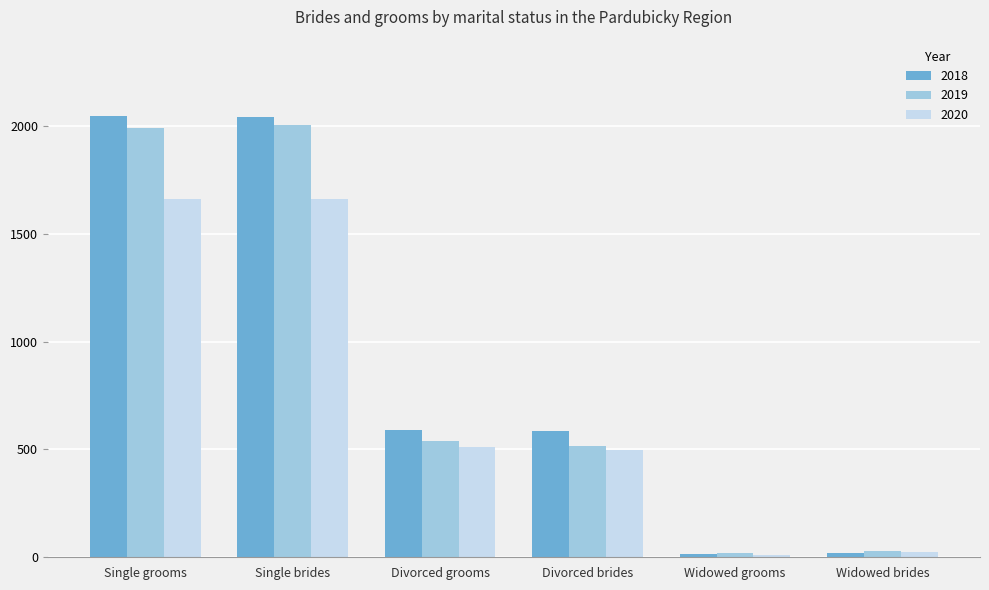

At how many categories does at least one series exceed 1713?

2